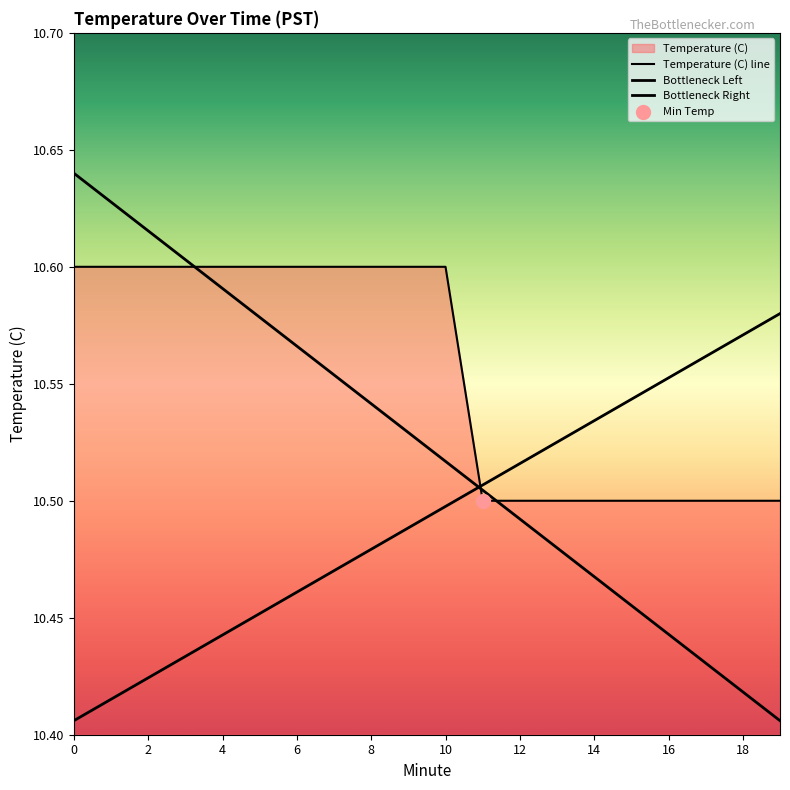

Between 8 and 6, which is larger?

8